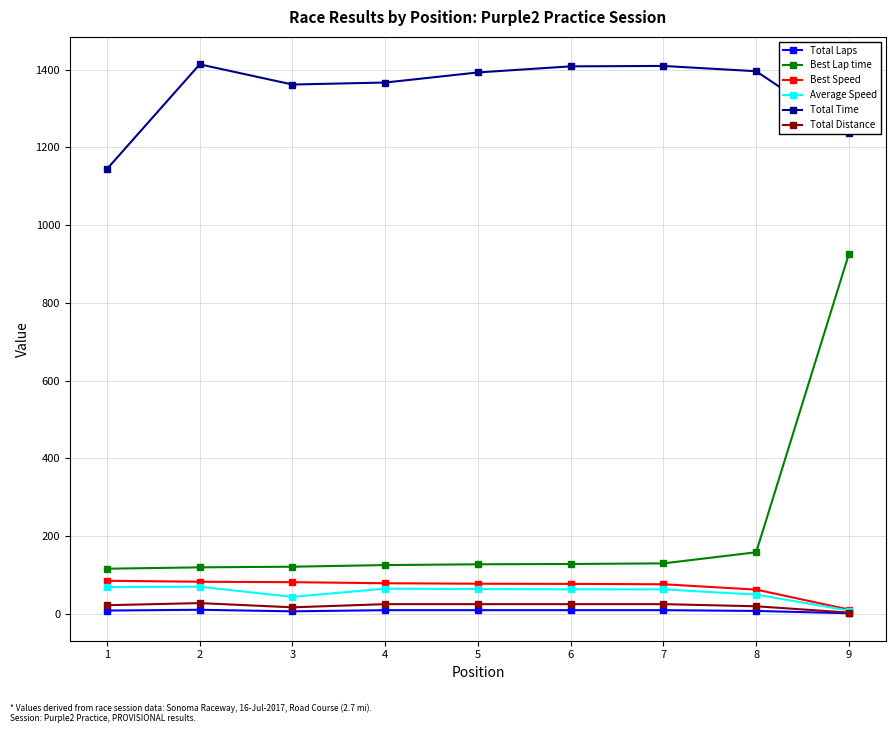

The value of Total Time at 4 is 2026.2. True or false?

False